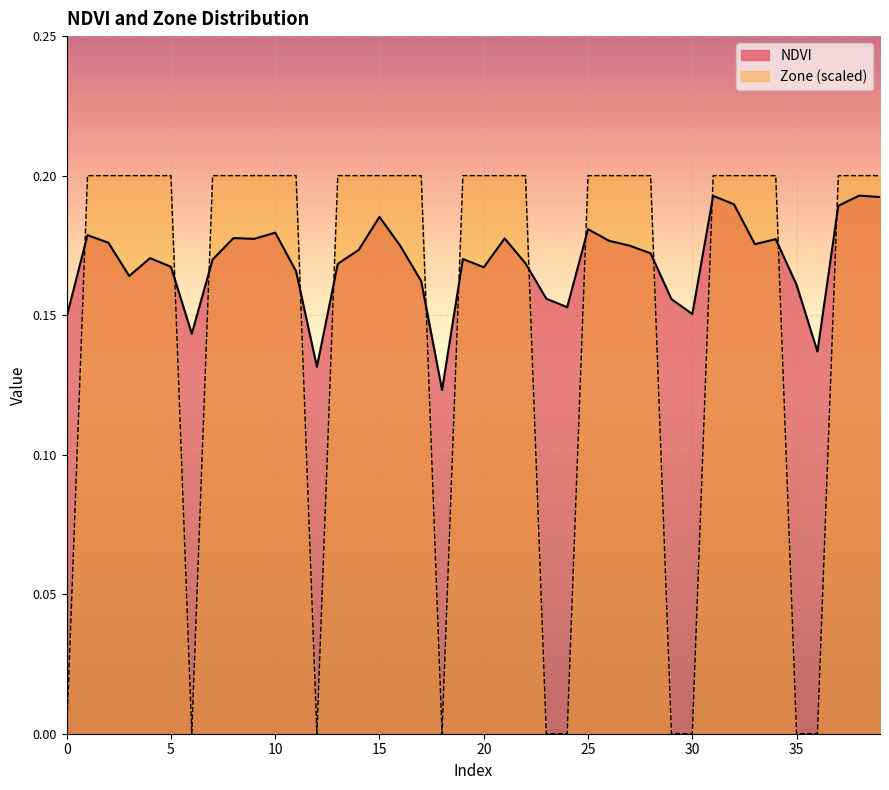

Where is the first local minimum for NDVI?

3